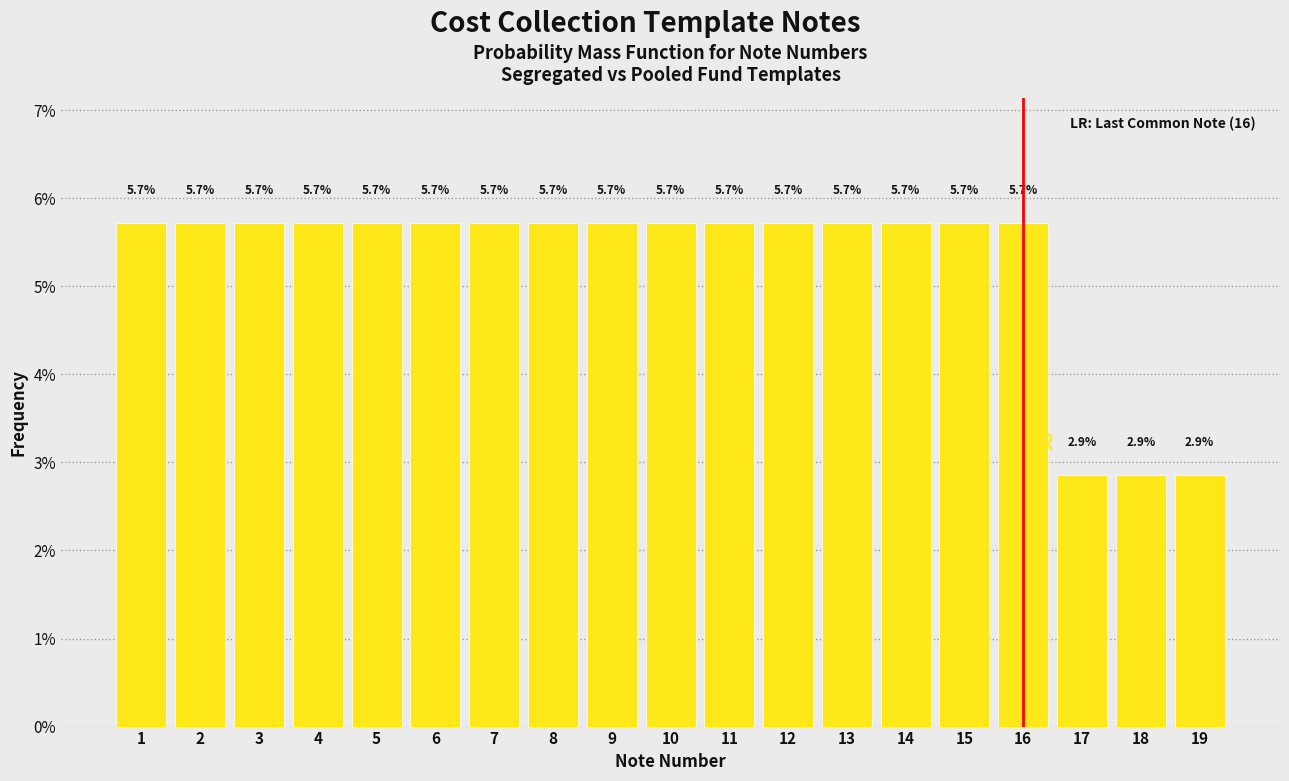

Reading right to left, extract all data points from this chart.

2.9	2.9	2.9	5.7	5.7	5.7	5.7	5.7	5.7	5.7	5.7	5.7	5.7	5.7	5.7	5.7	5.7	5.7	5.7